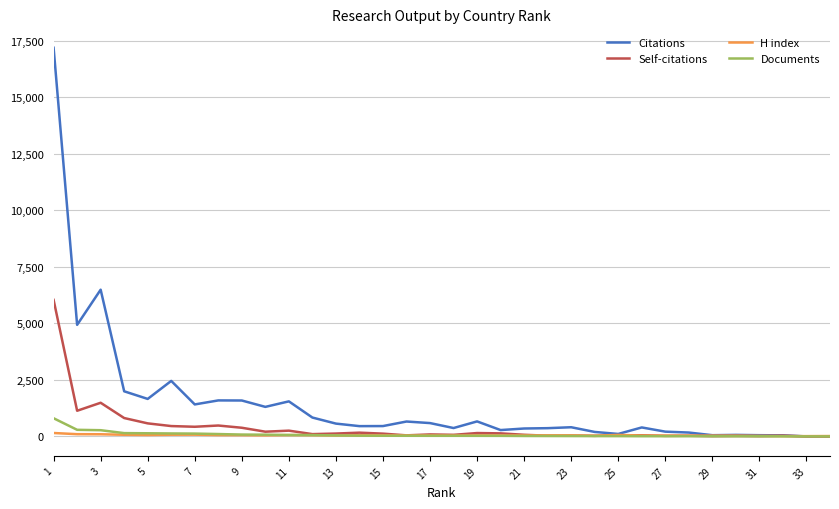

What is the sum of all Citations values?

49536